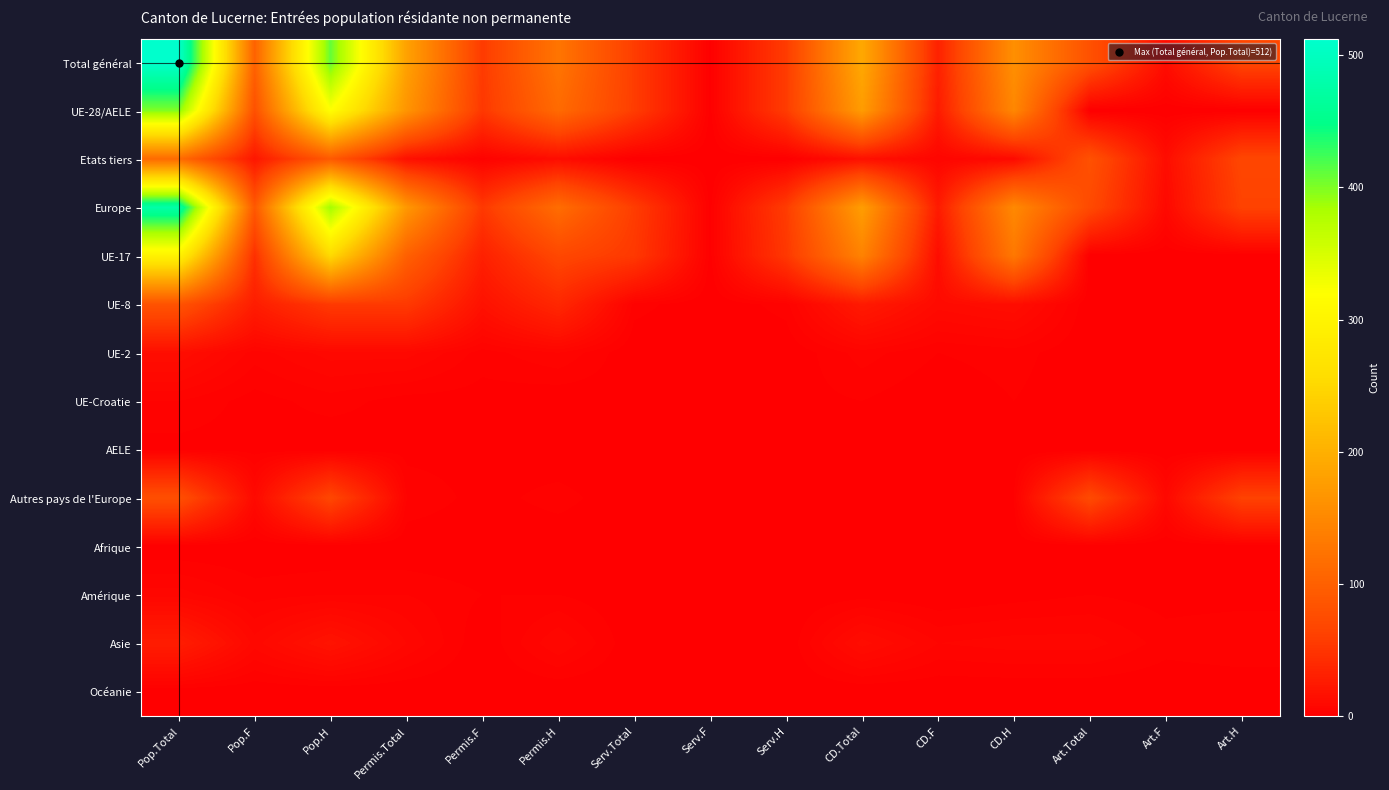

At how many categories does at least one series exceed 37?

12